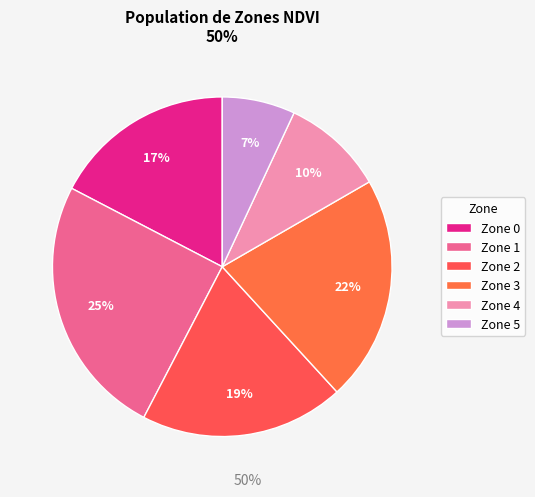

How many segments does this pie chart have?

6